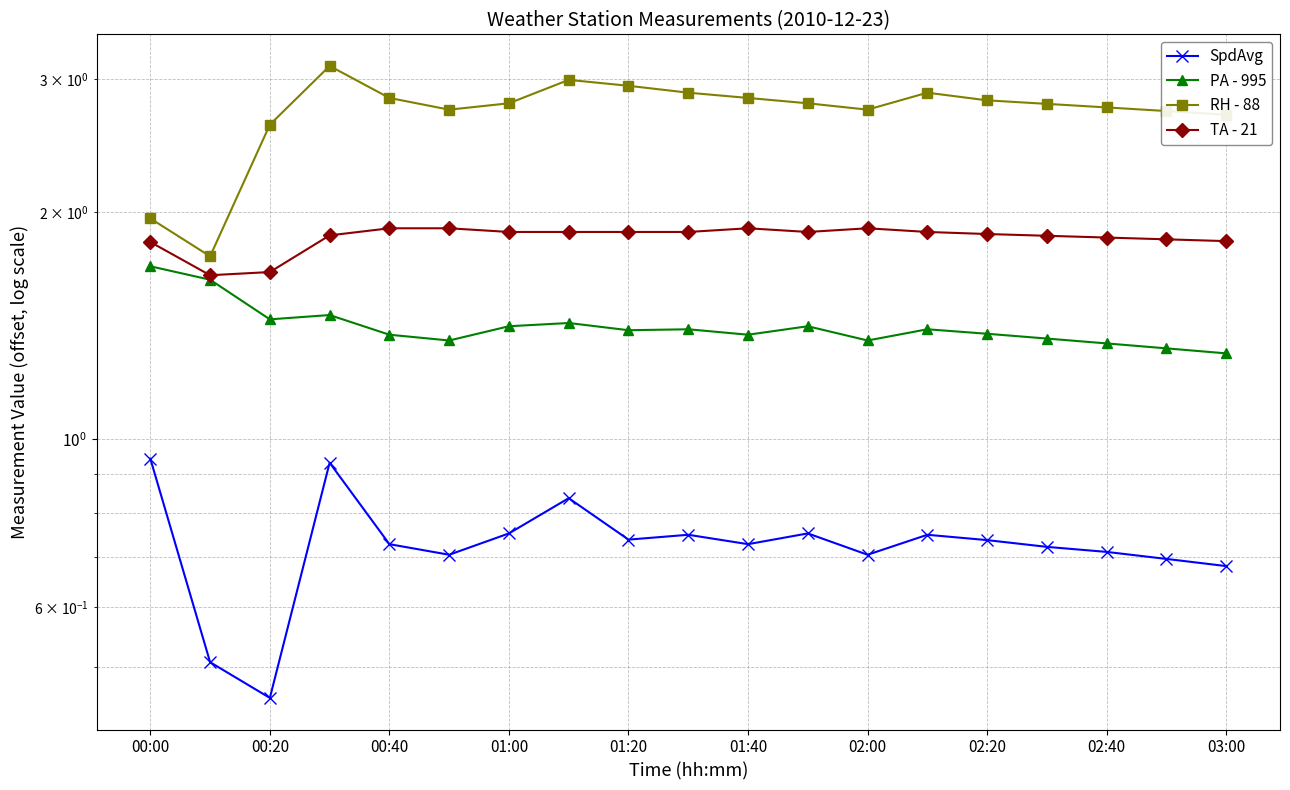

Count the SpdAvg values in the range 0 to 1.

19